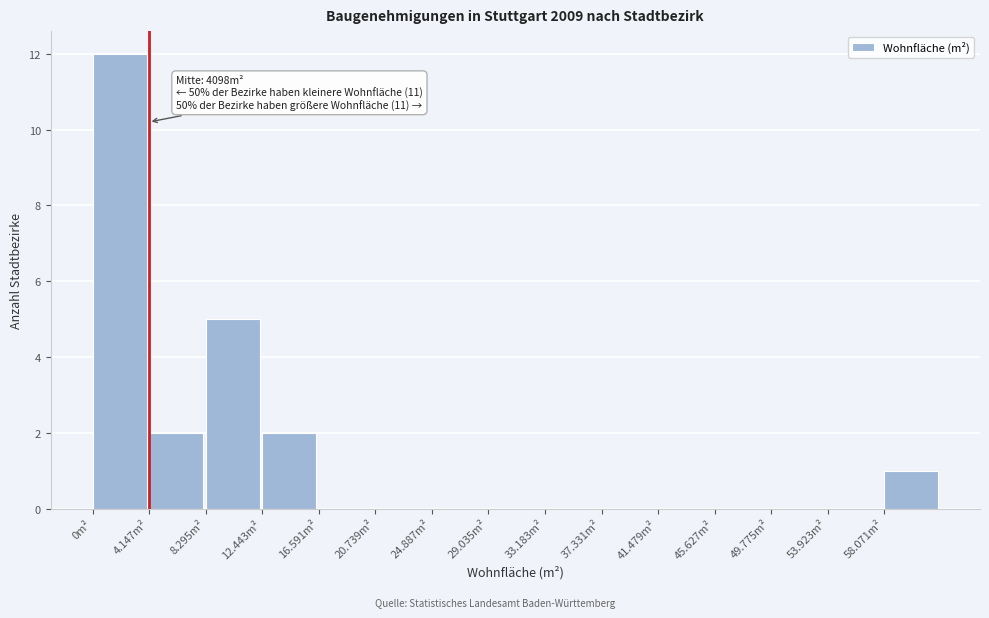

Reading right to left, what are all the values shown in this chart?

58.071m²=1	53.923m²=0	49.775m²=0	45.627m²=0	41.479m²=0	37.331m²=0	33.183m²=0	29.035m²=0	24.887m²=0	20.739m²=0	16.591m²=0	12.443m²=2	8.295m²=5	4.147m²=2	0m²=12